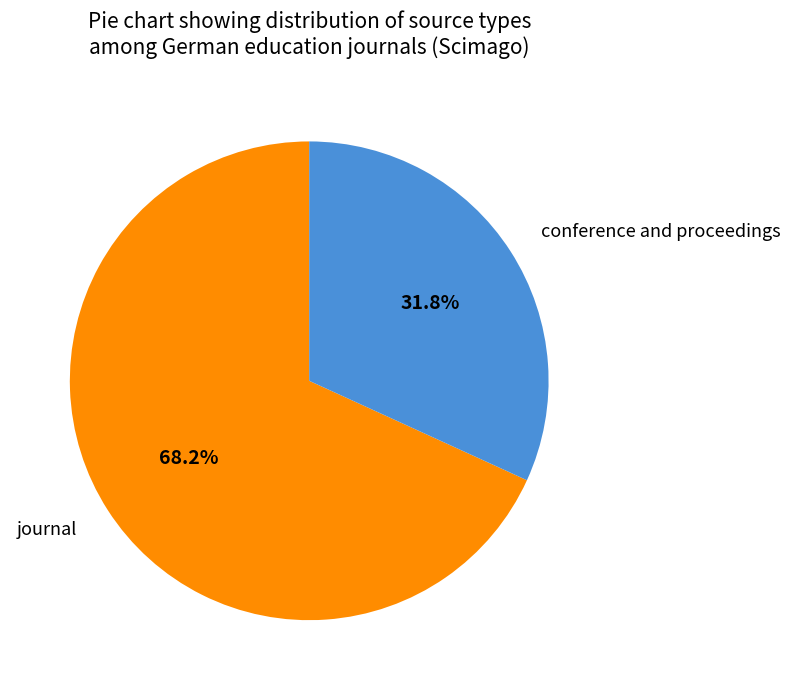

To the nearest percent, what portion does conference and proceedings represent?

32%